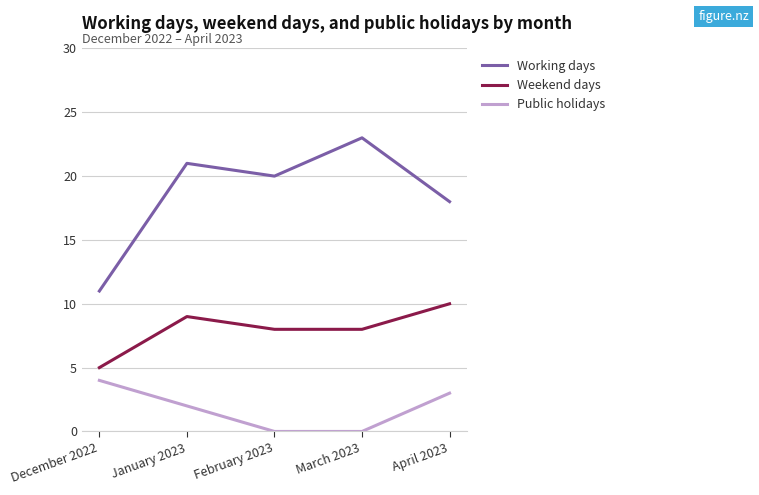

Where is Working days nearest to the value 17?

April 2023